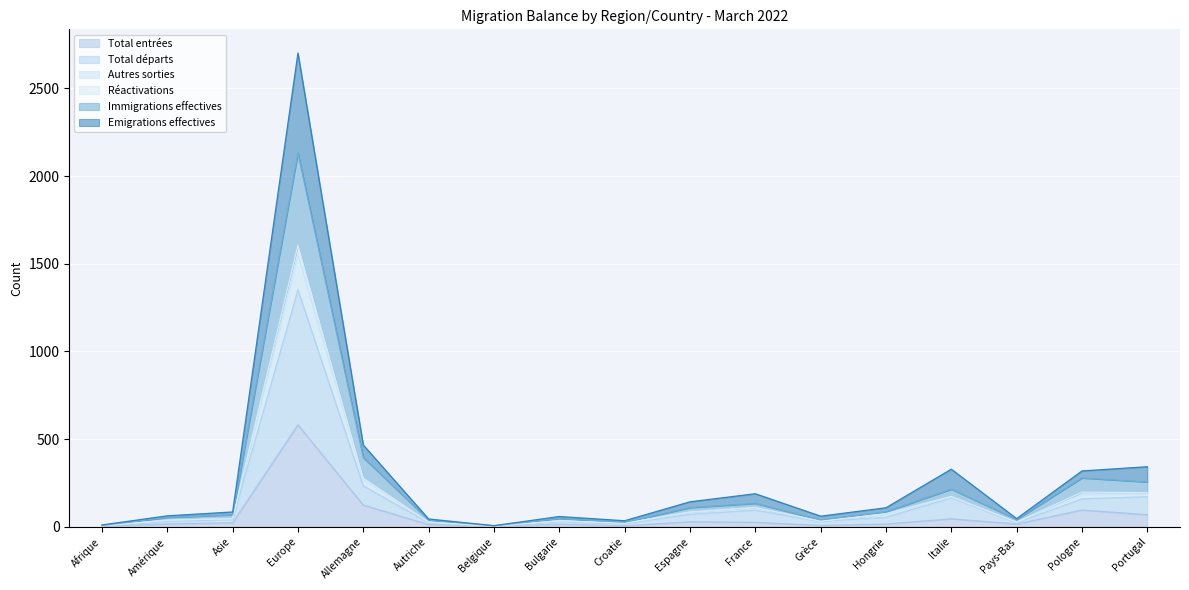

Rank the categories by Immigrations effectives value from lowest to highest.

Belgique, Afrique, Croatie, Autriche, Pays-Bas, Grèce, Bulgarie, Amérique, Asie, Hongrie, Espagne, France, Italie, Pologne, Portugal, Allemagne, Europe